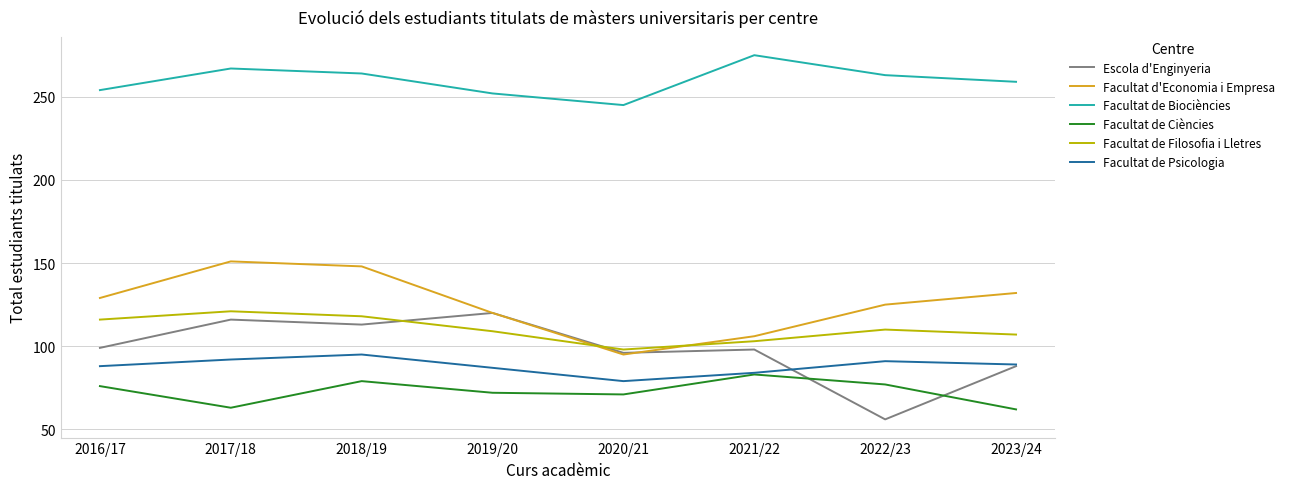

True or false: Facultat de Filosofia i Lletres and Facultat d'Economia i Empresa cross at least once.

True